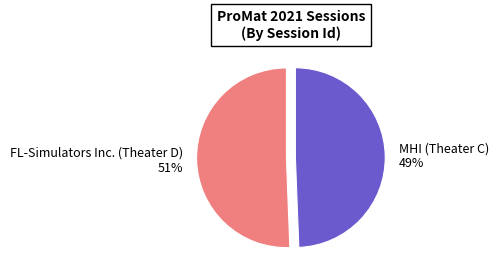

To the nearest percent, what portion does MHI (Theater C) represent?

49%